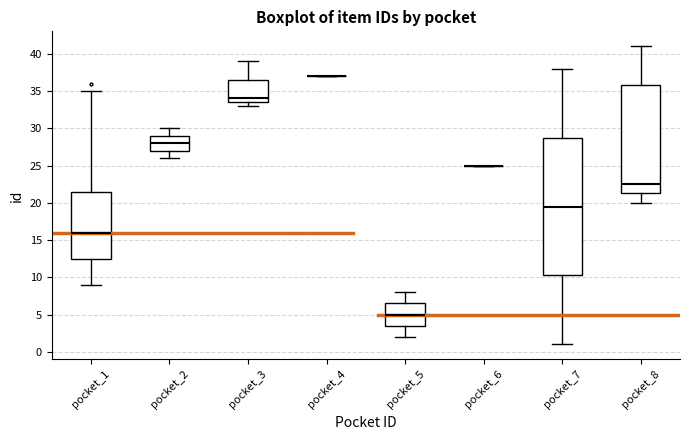

Comparing the boxes themselves (not the whiskers), which one is the tallest?

pocket_7